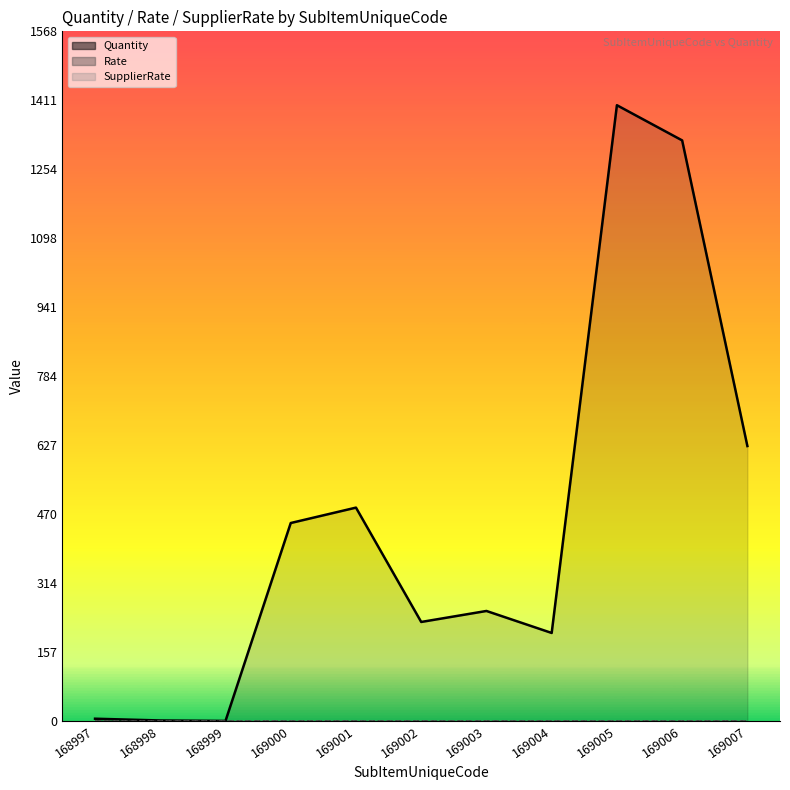

Between 169001 and 169007, which is larger?

169007